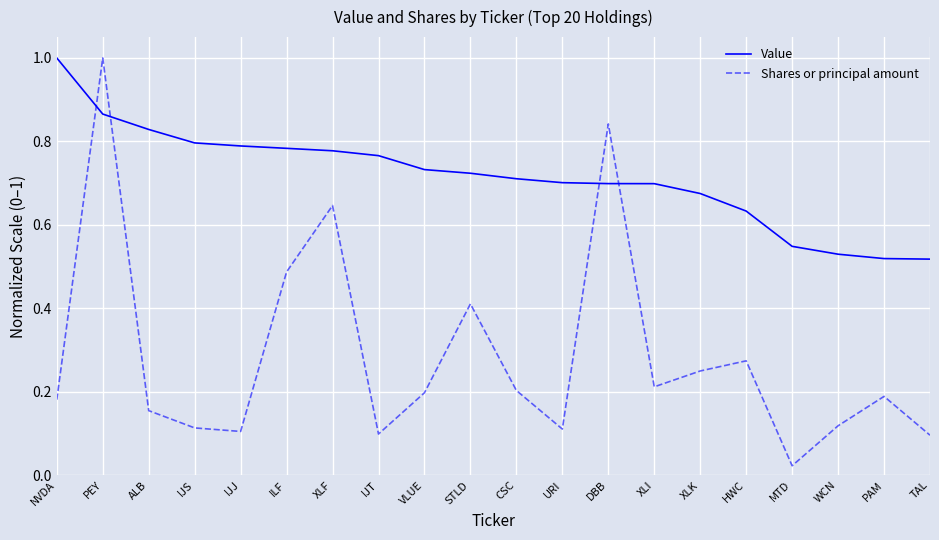

What is the sum of the Value values at DBB and XLK?

1.4